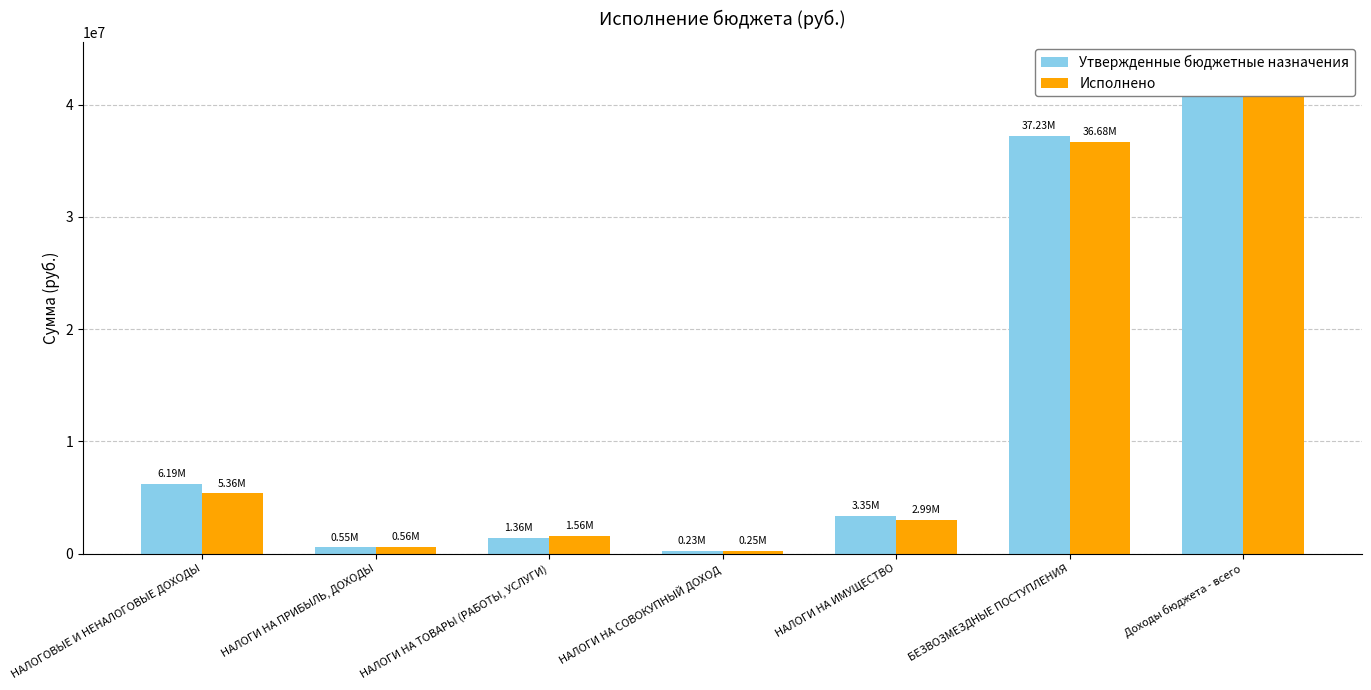

List the series in order of their overall mean, lowest first.

Исполнено, Утвержденные бюджетные назначения